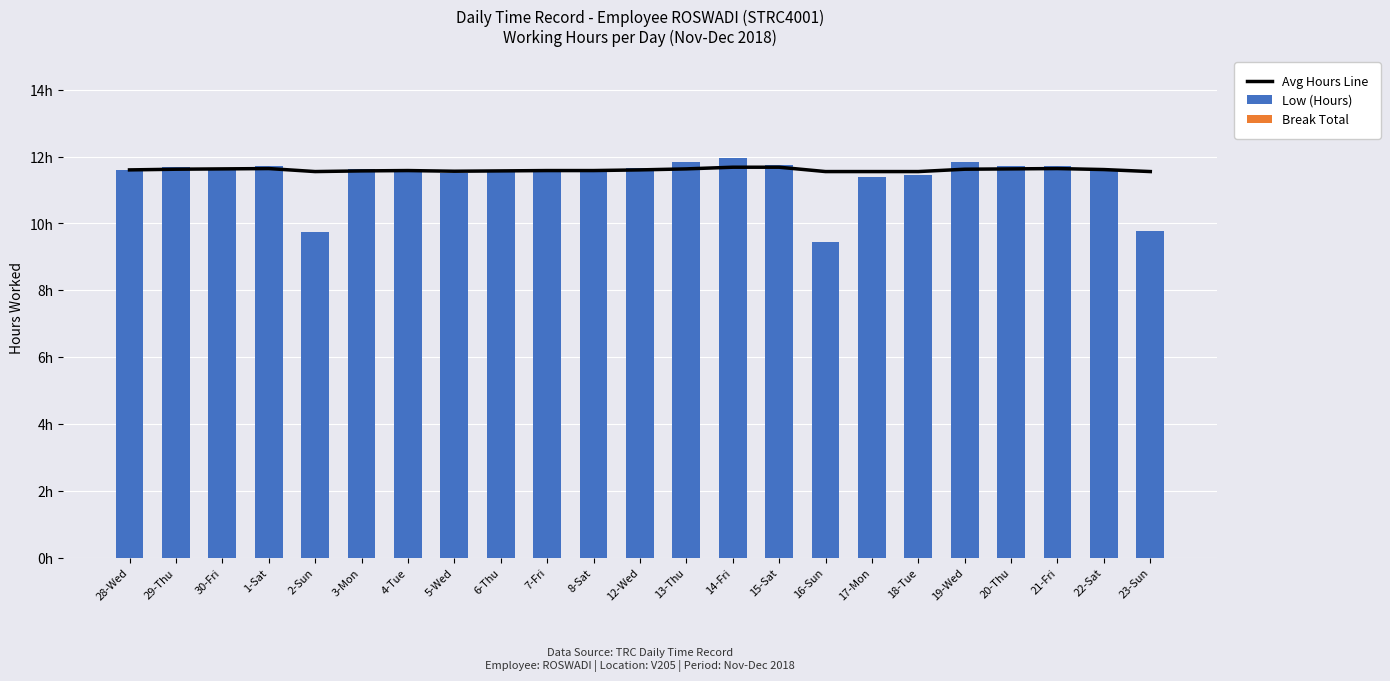

What is the value of the Low (Hours) bar at the 10th from the left?

11.6